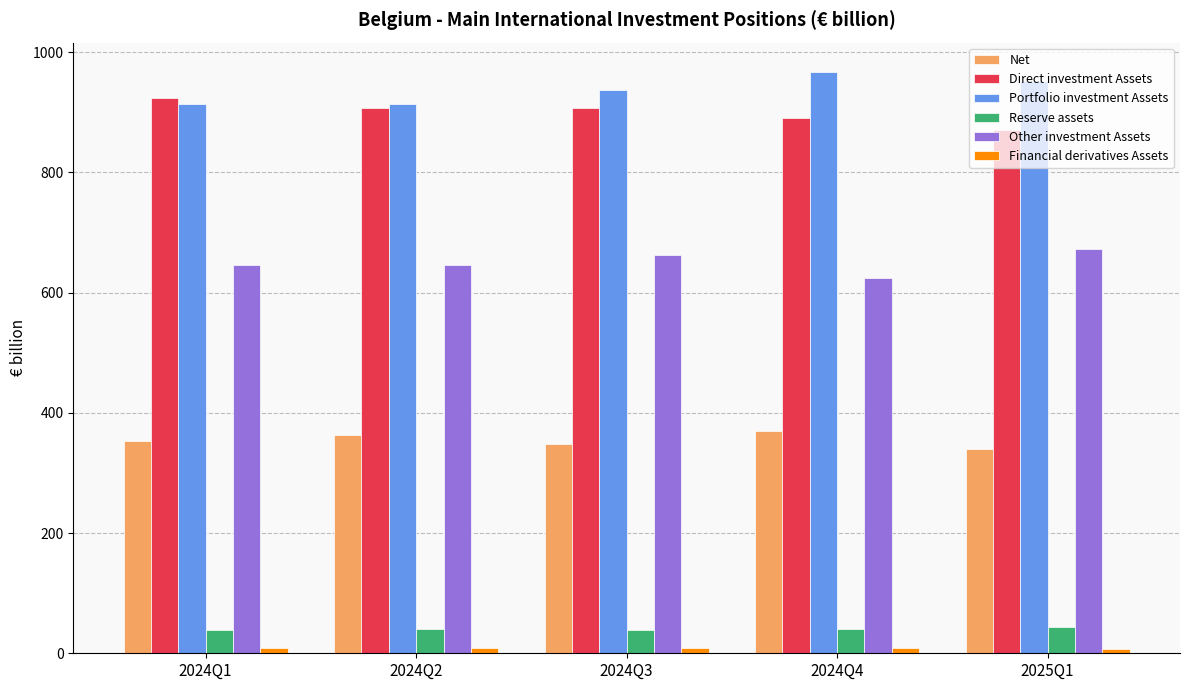

What is the average value of the Direct investment Assets series?

900.2